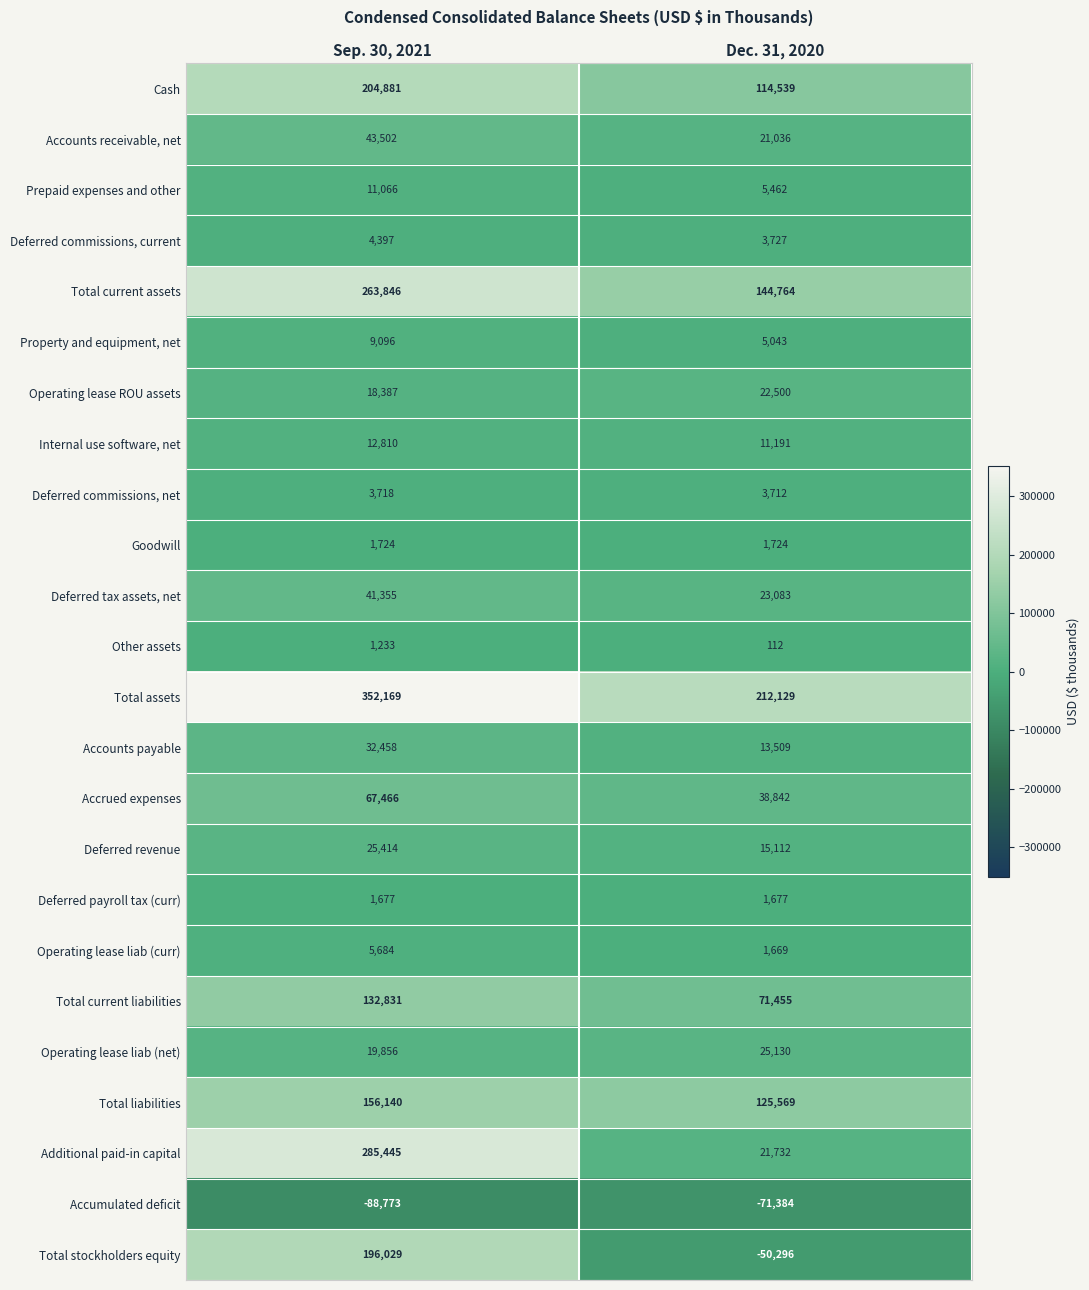

What is the total value across all series at Dec. 31, 2020?

762037